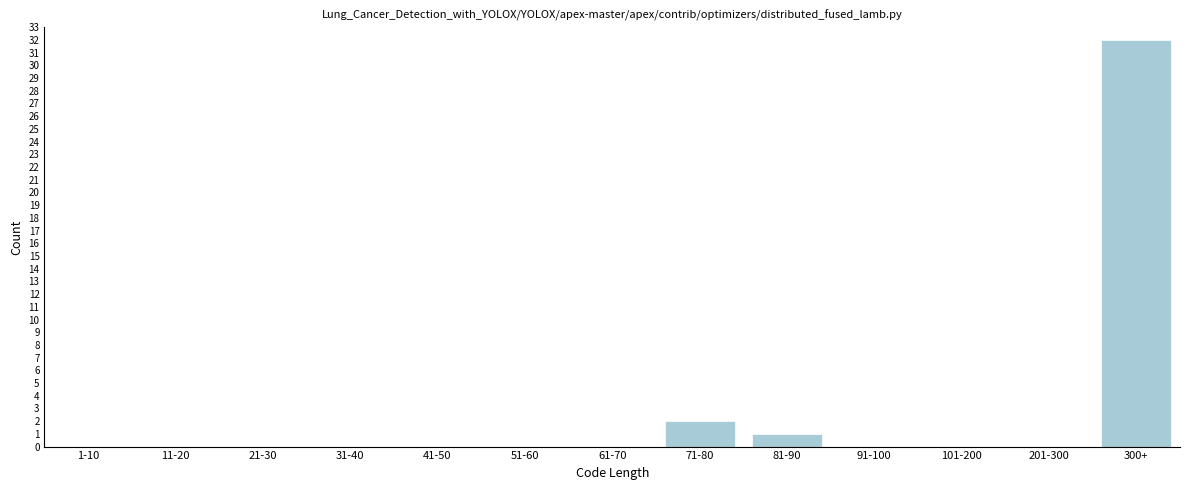

Reading left to right, what are all the values shown in this chart?

1-10=0	11-20=0	21-30=0	31-40=0	41-50=0	51-60=0	61-70=0	71-80=2	81-90=1	91-100=0	101-200=0	201-300=0	300+=32